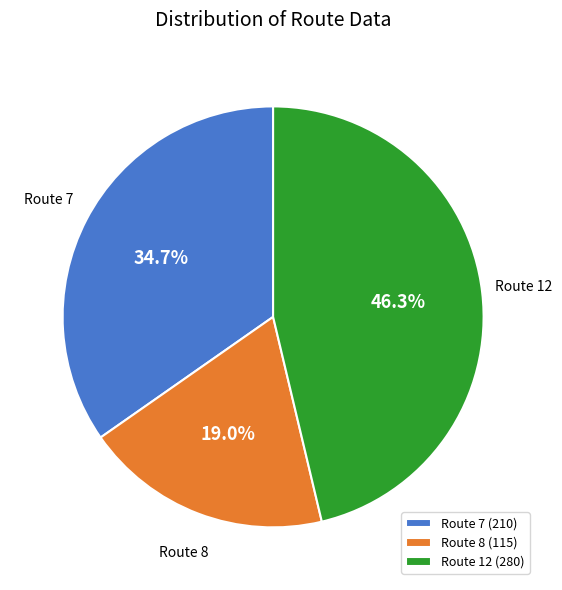

What is the ratio of the value at Route 12 to the value at Route 7?

1.3